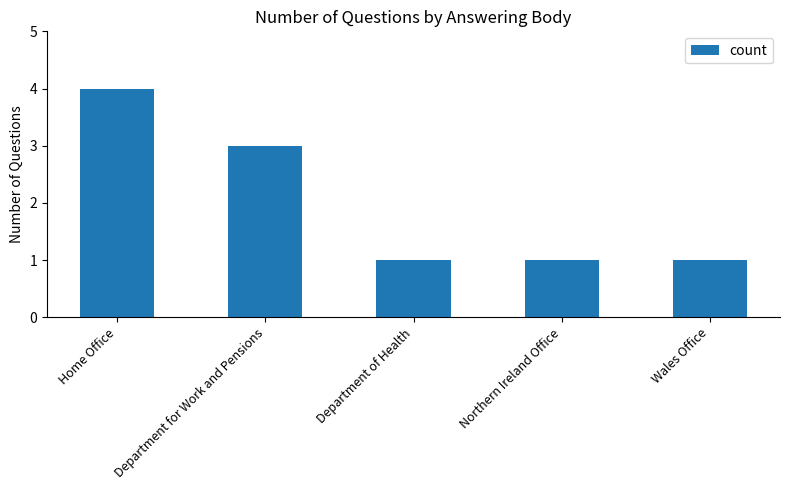

Is it true that the value at Department of Health is 0?

False